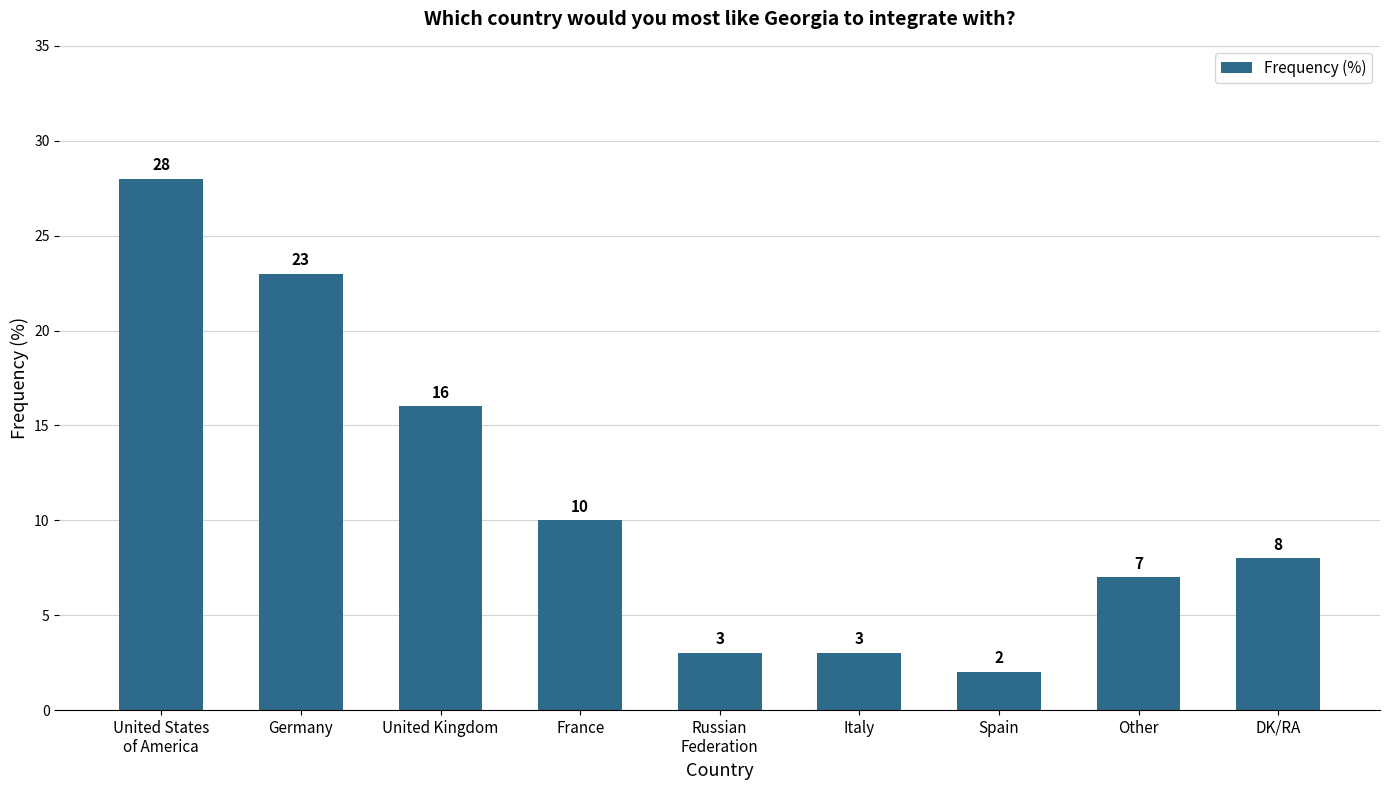

What is the value of the 9th bar from the left?

8